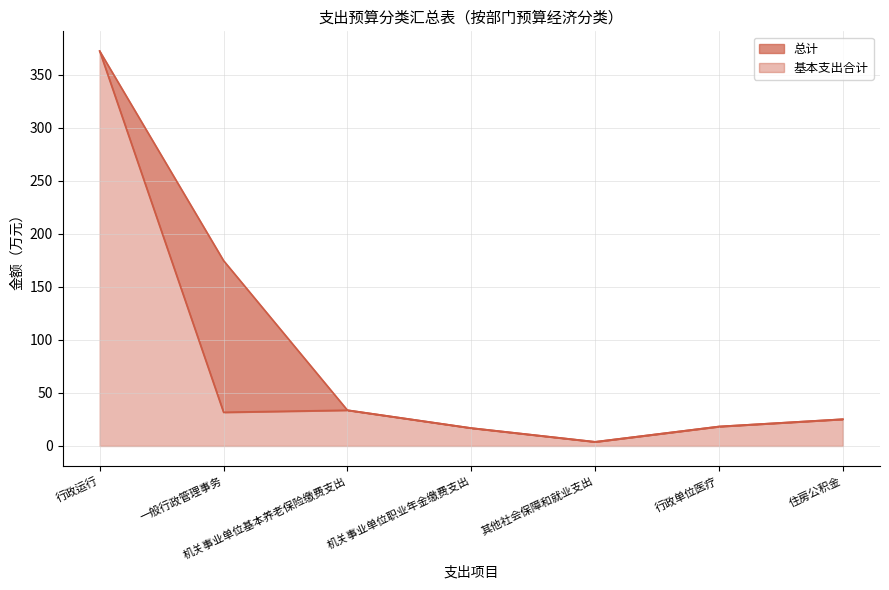

What position from the right is 机关事业单位基本养老保险缴费支出?

5